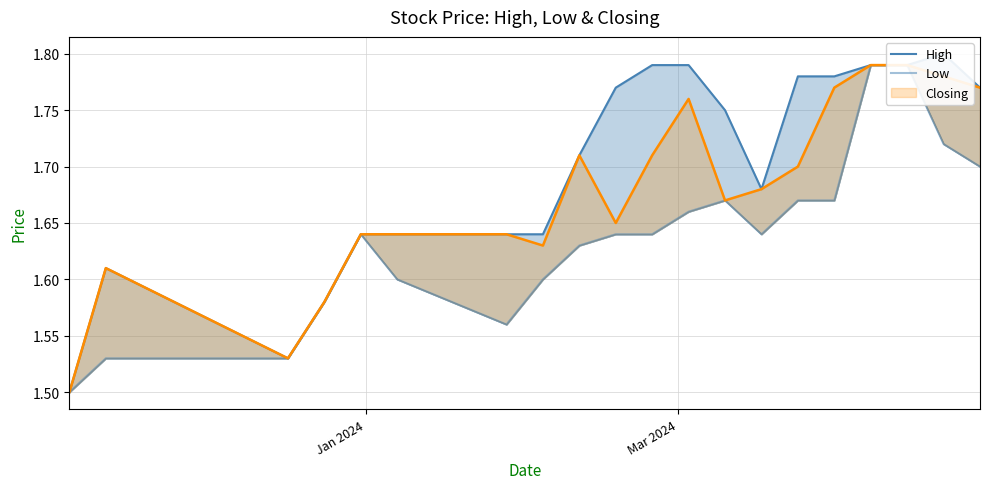

What is the value of the Closing point at the 12th from the left?

1.8